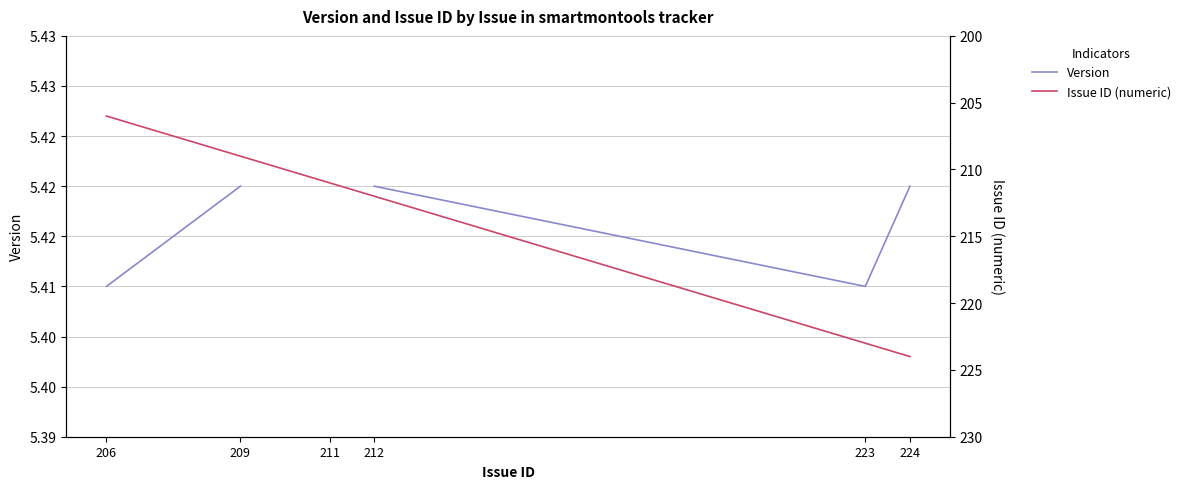

What is the sum of the Issue ID (numeric) values at 211 and 212?

423.0